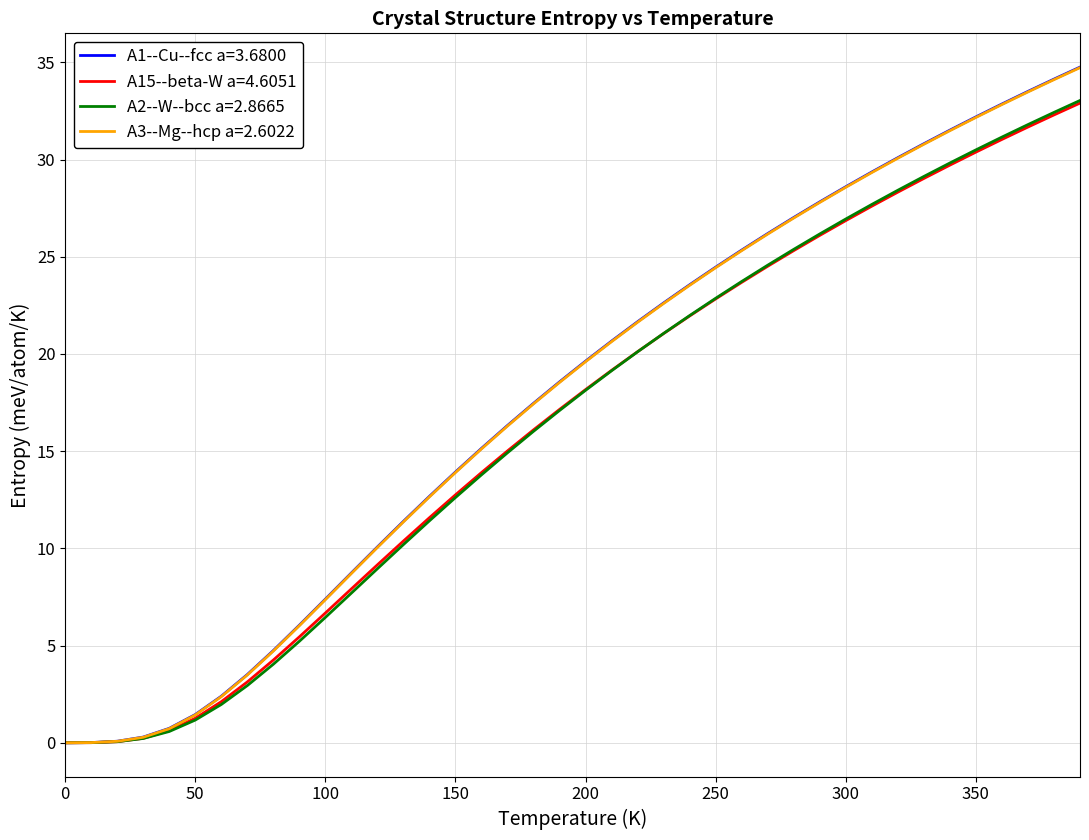

What is the highest value of the A3--Mg--hcp a=2.6022 series?

34.7